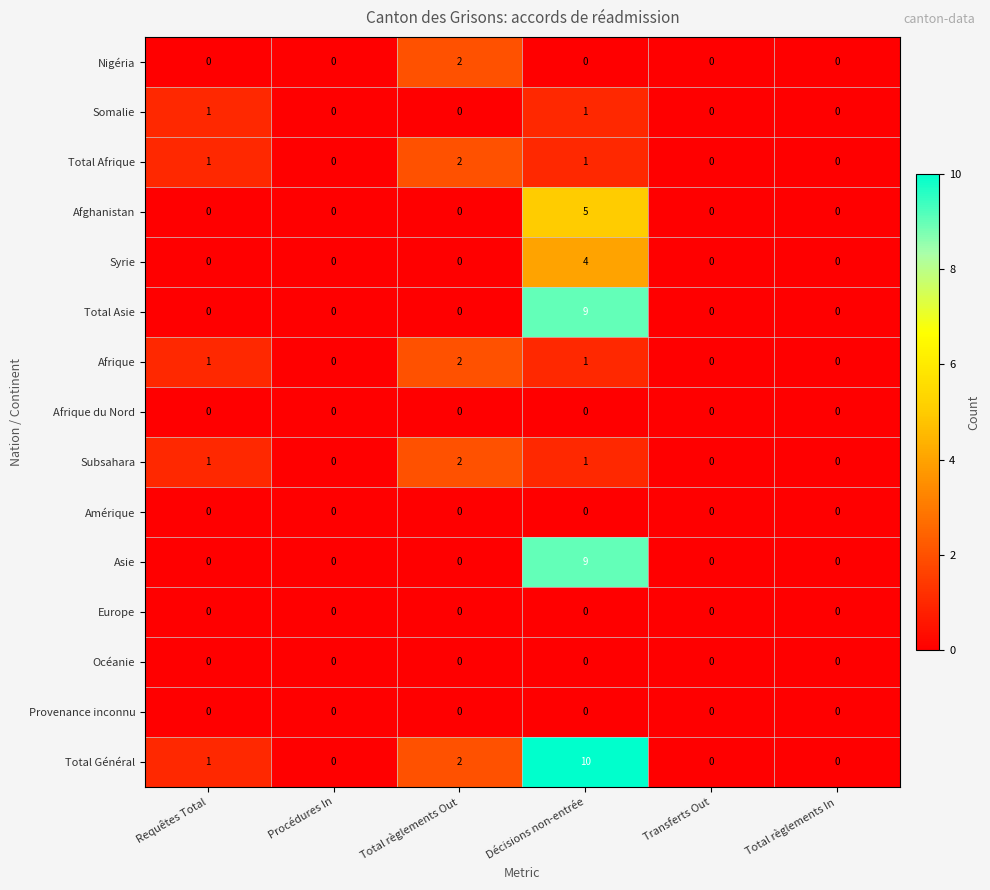

Count the Syrie values in the range 0 to 1.

5